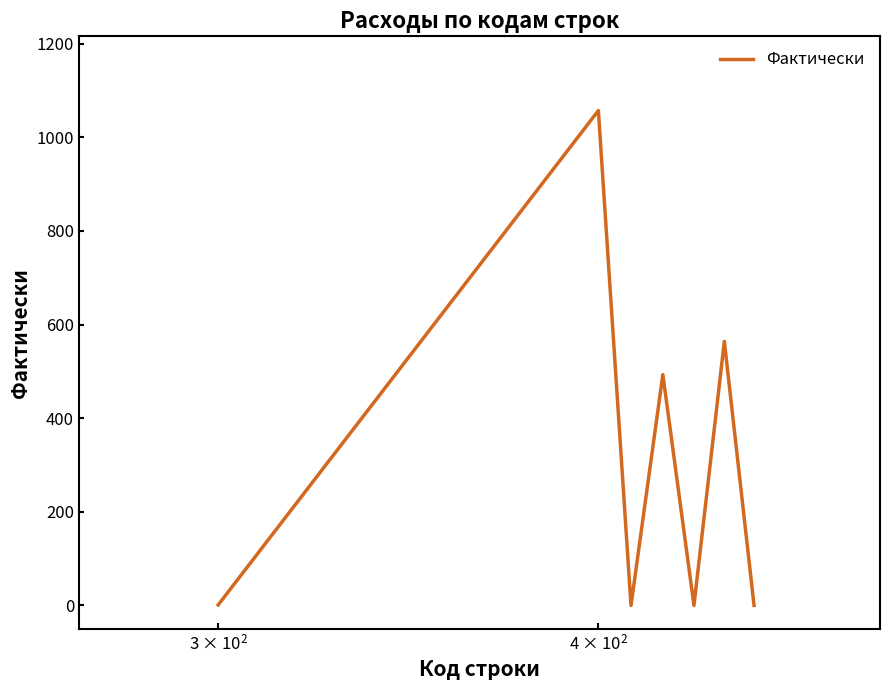

What is the sum of all values?

2115